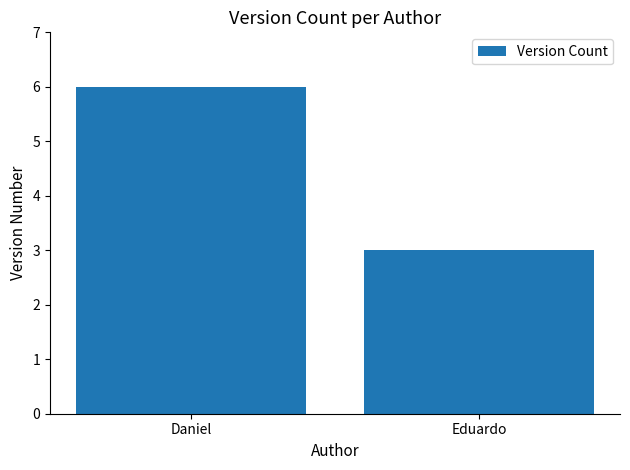

Is it true that the value at Daniel is 6?

True